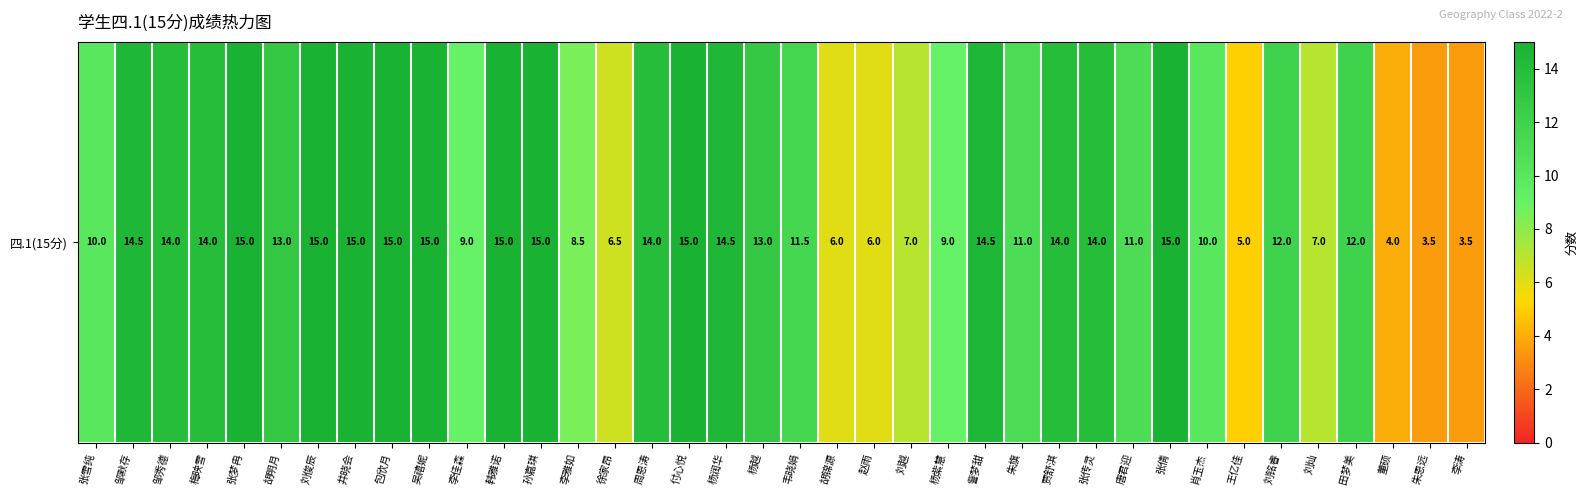

Rank the categories by value from highest to lowest.

张梦冉, 刘俊辰, 井晓会, 包欣月, 吴禧妮, 韩雅诺, 孙嘉琪, 付心悦, 张倩, 邹默存, 杨润华, 訾梦甜, 邹秀德, 梅映雪, 周恩涛, 贾舒淇, 张传灵, 胡明月, 杨越, 刘铭睿, 田梦美, 韦晓娟, 朱旗, 唐君迎, 张雪纯, 肖玉杰, 李佳森, 杨紫慧, 李雅如, 刘越, 刘灿, 徐家昂, 胡锦源, 赵雨, 王亿佳, 董硕, 朱恩远, 李涛